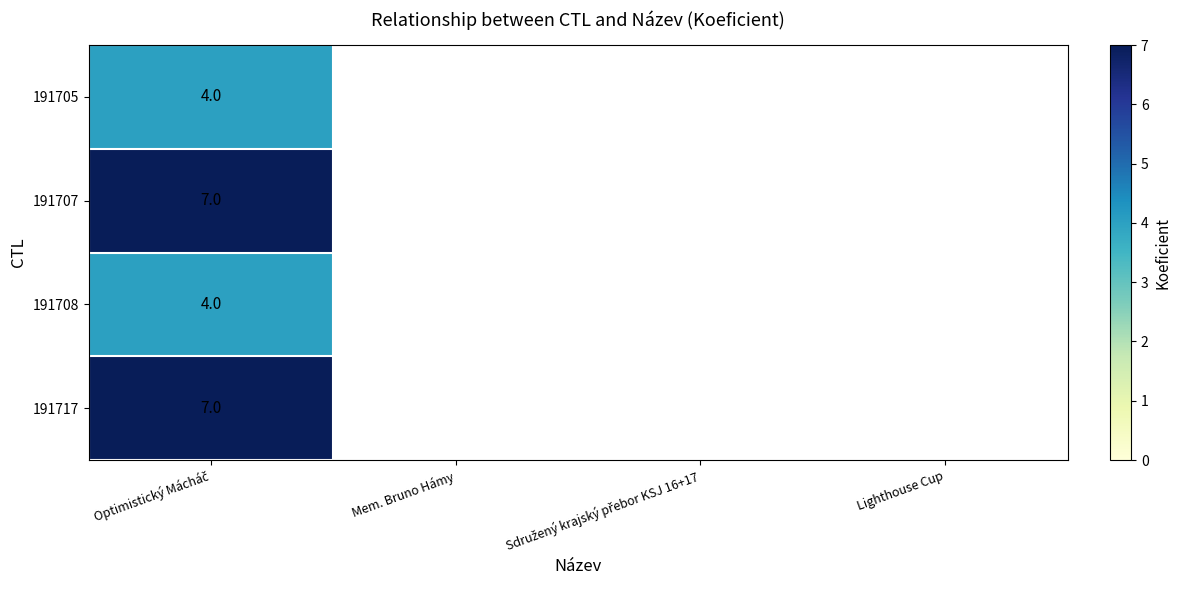

Read the 191708 value at Optimistický Mácháč.

4.0